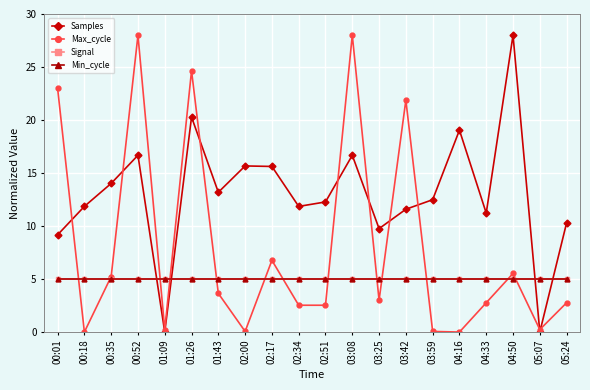

Is this an area chart (filled region under the line)?

No